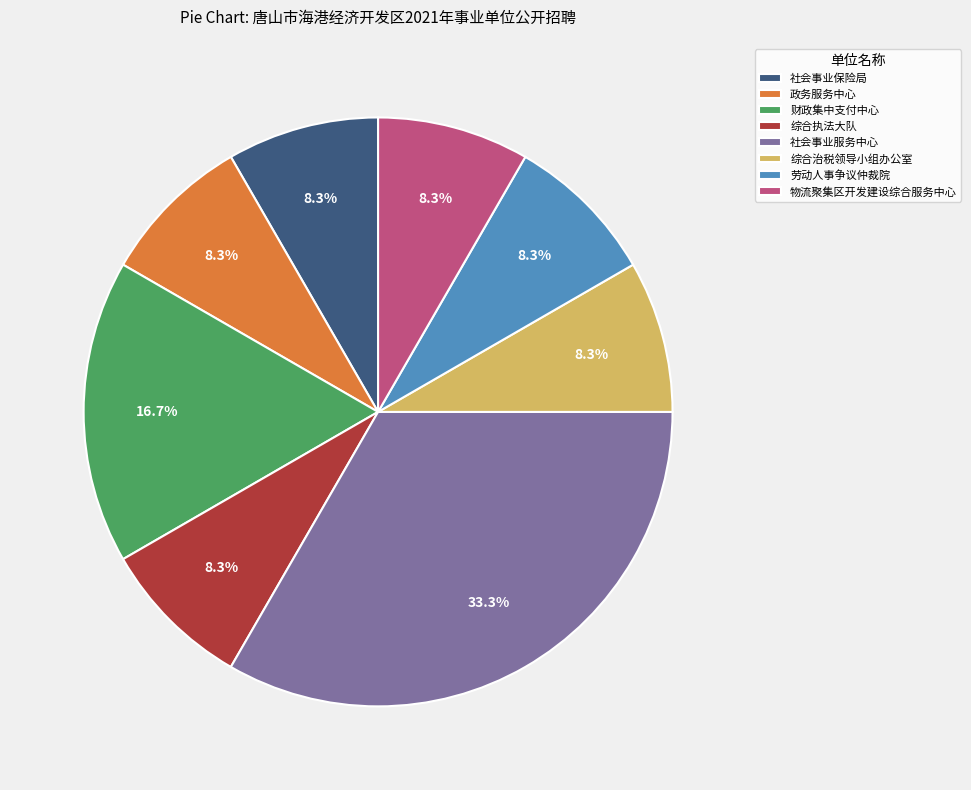

How much of the chart is everything except 政务服务中心?

91.7%